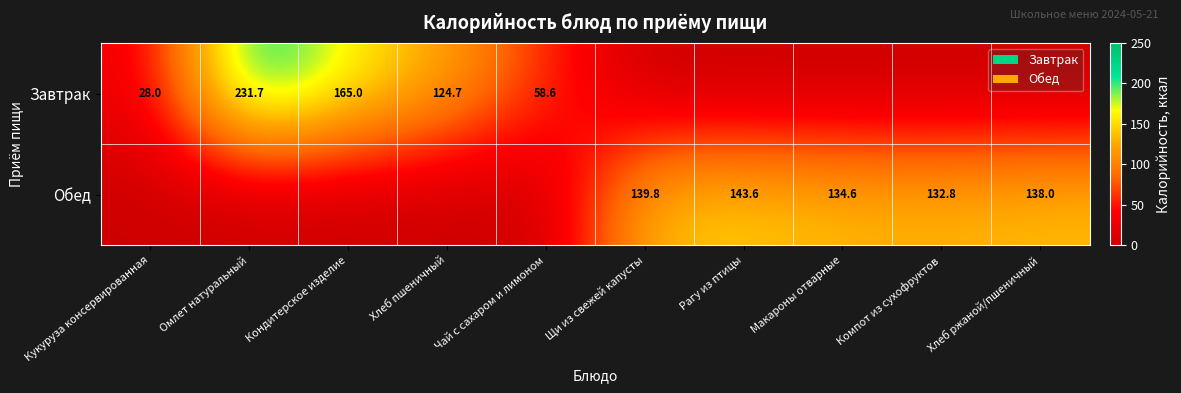

Is the value of Обед at Щи из свежей капусты greater than the value of Завтрак at Хлеб пшеничный?

Yes